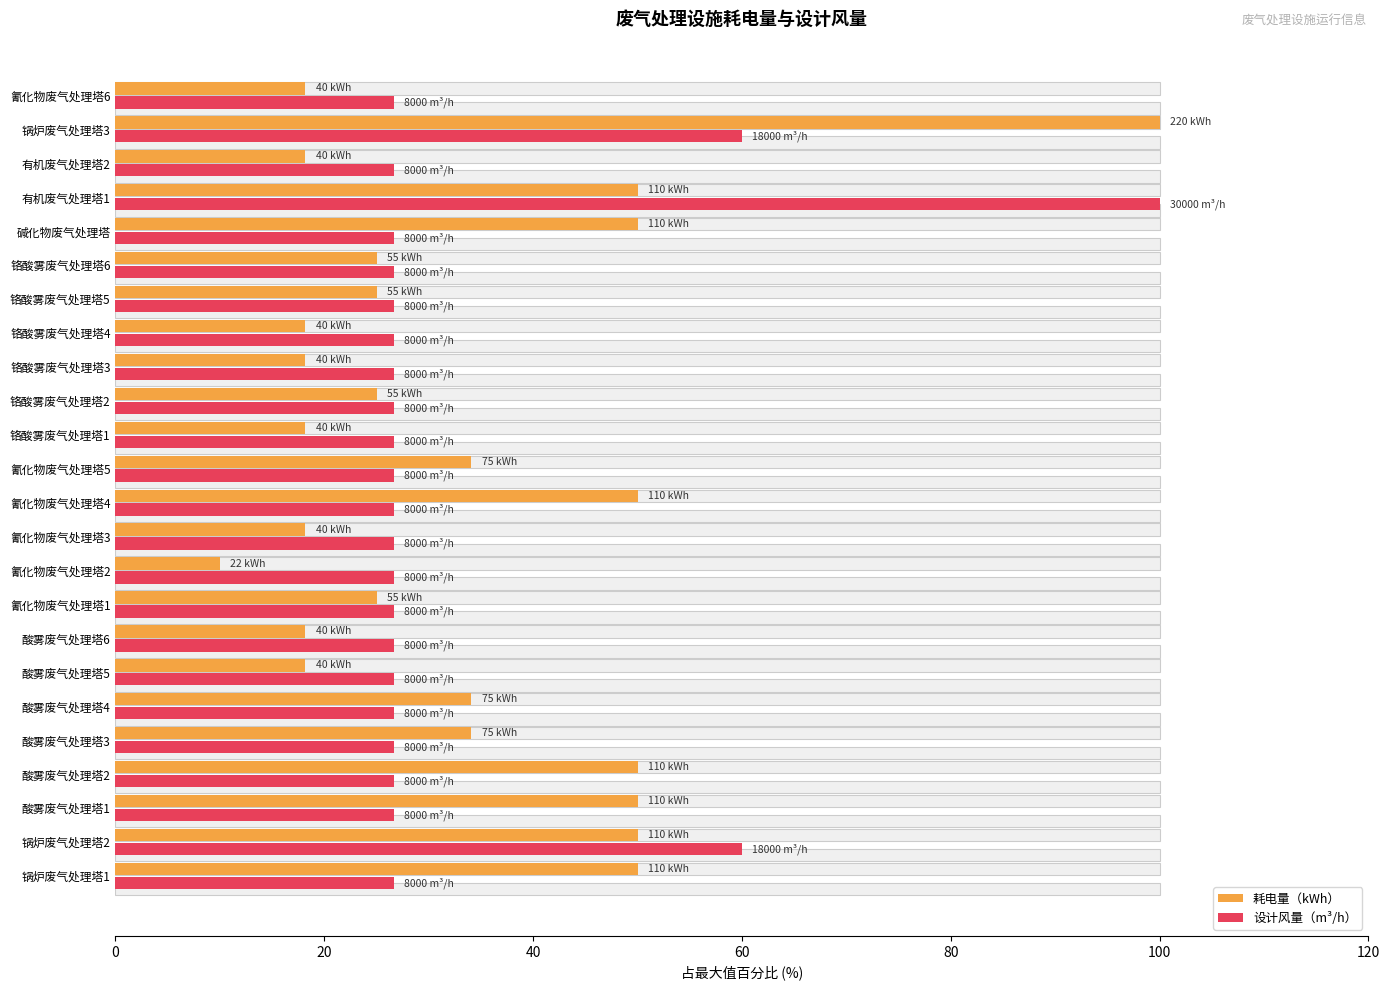

Count the number of data series in this chart.

2